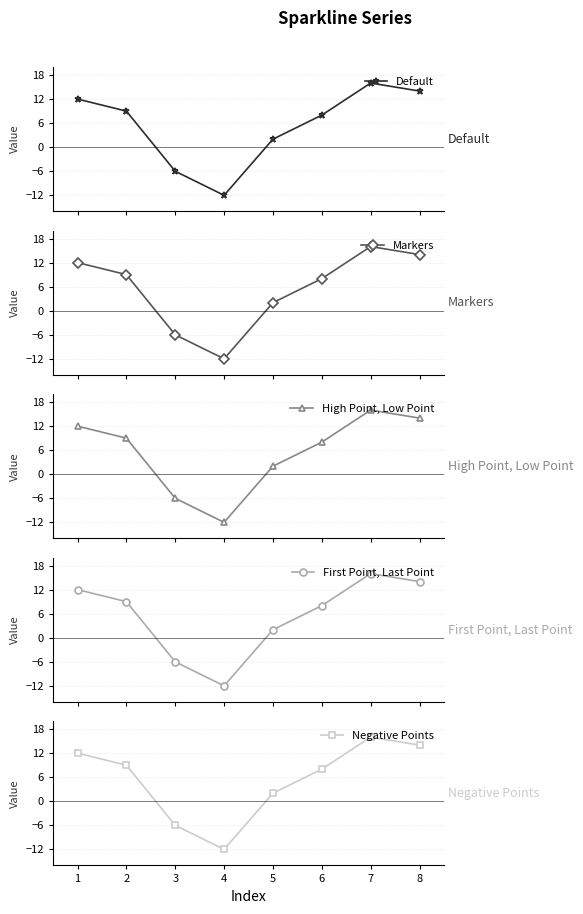

How many interior local peaks does the High Point, Low Point series have?

1